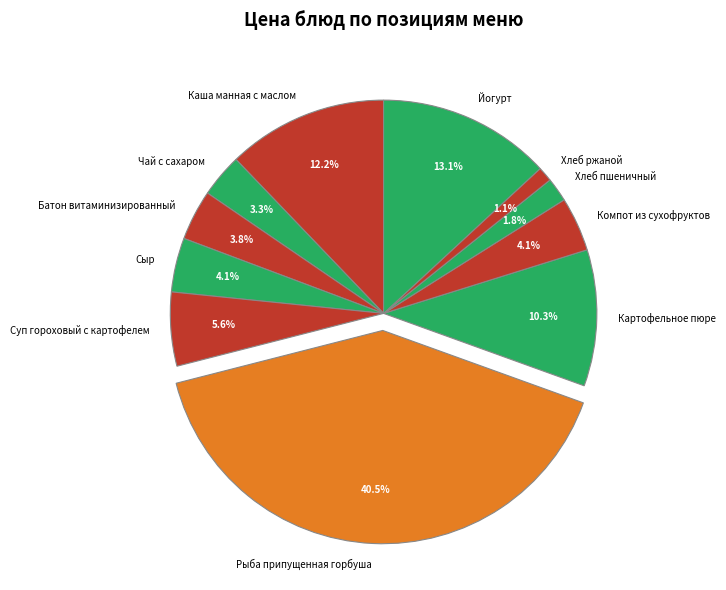

How many slices are in this pie chart?

11